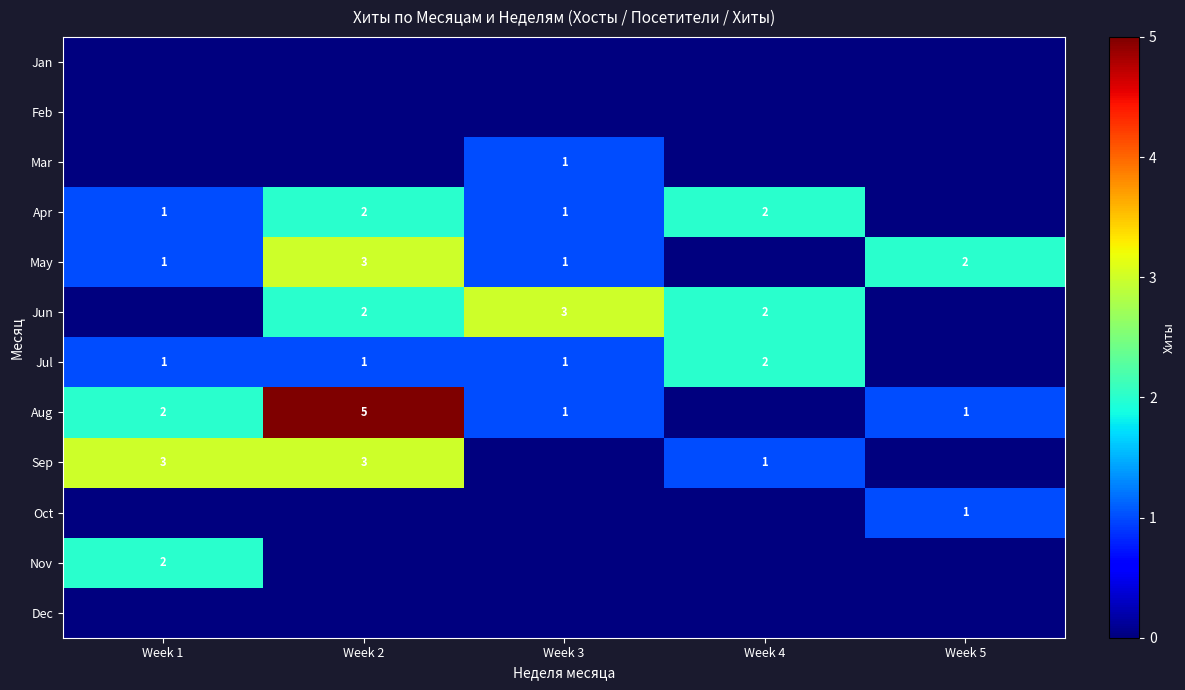

True or false: Aug has a value of 3 at Week 1.

False